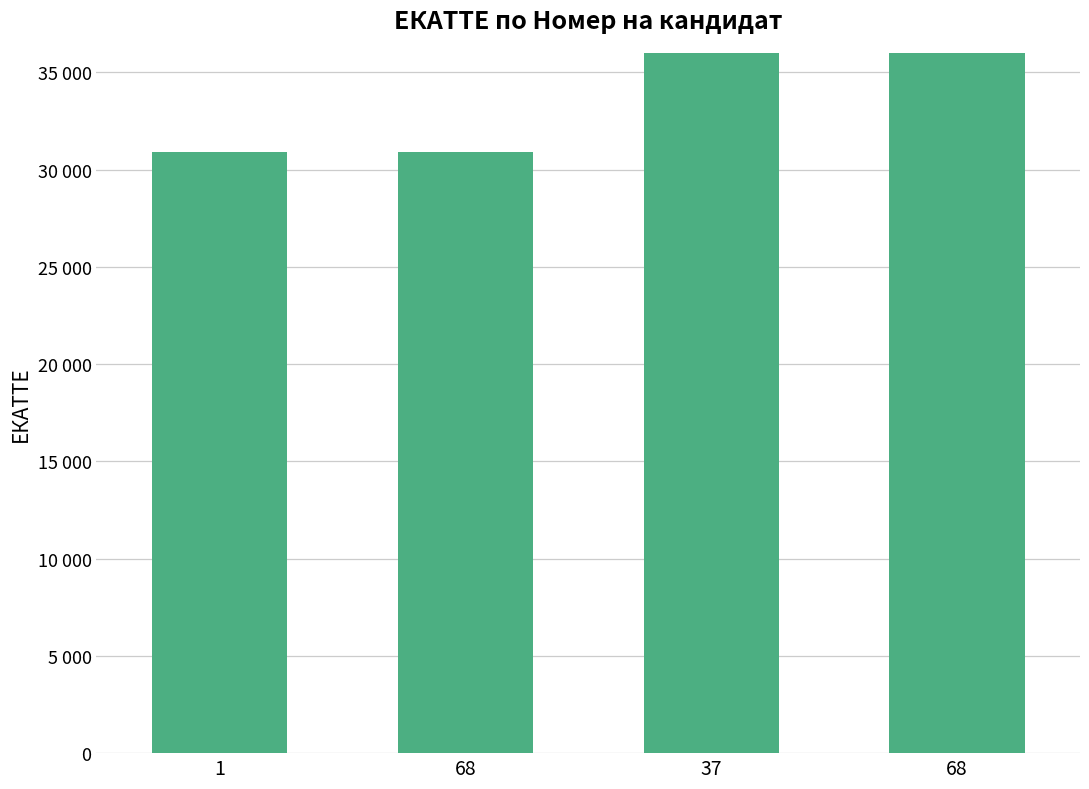

How many bars are there in total?

4